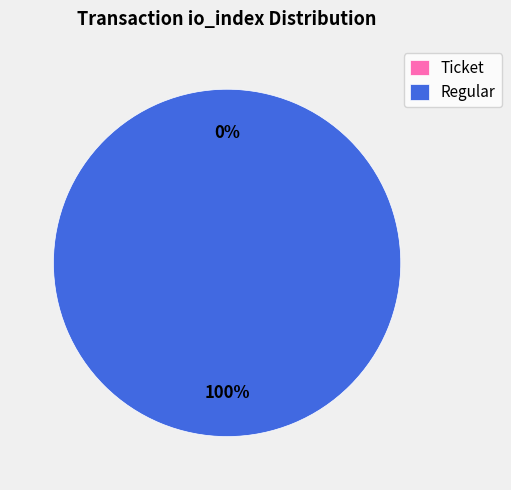

Which slice is the smallest?

Ticket (io_index=0)